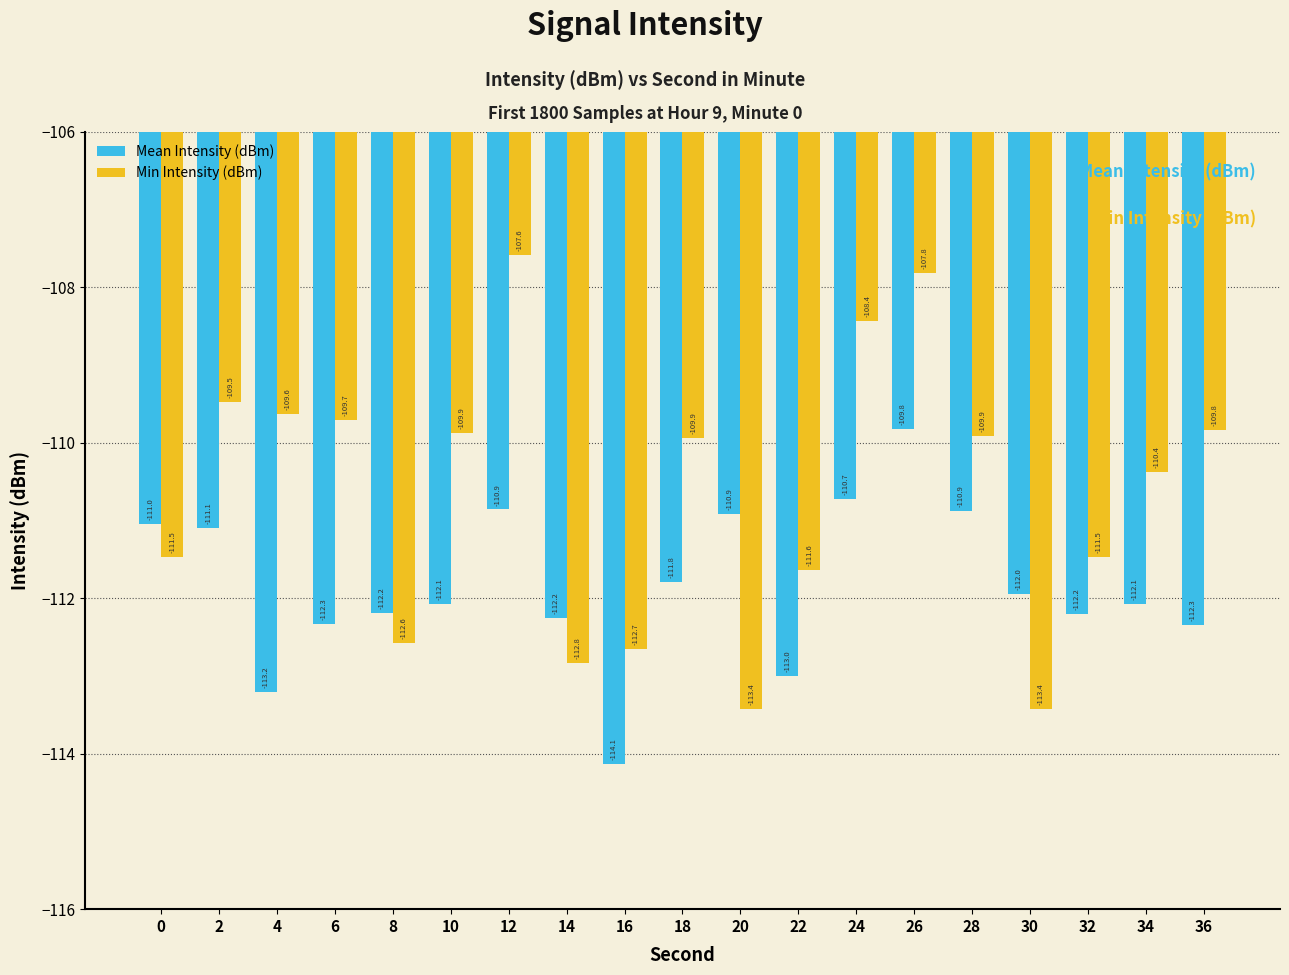

What is the value of the Mean Intensity (dBm) bar at the 1st from the left?

-111.0